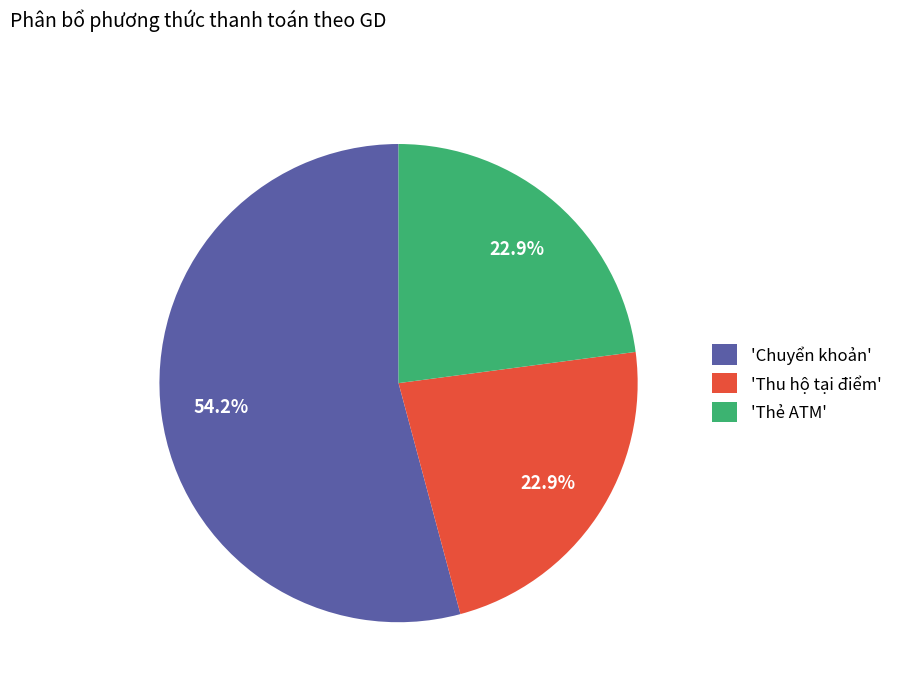

What is the largest slice in the pie chart?

'Chuyển khoản'